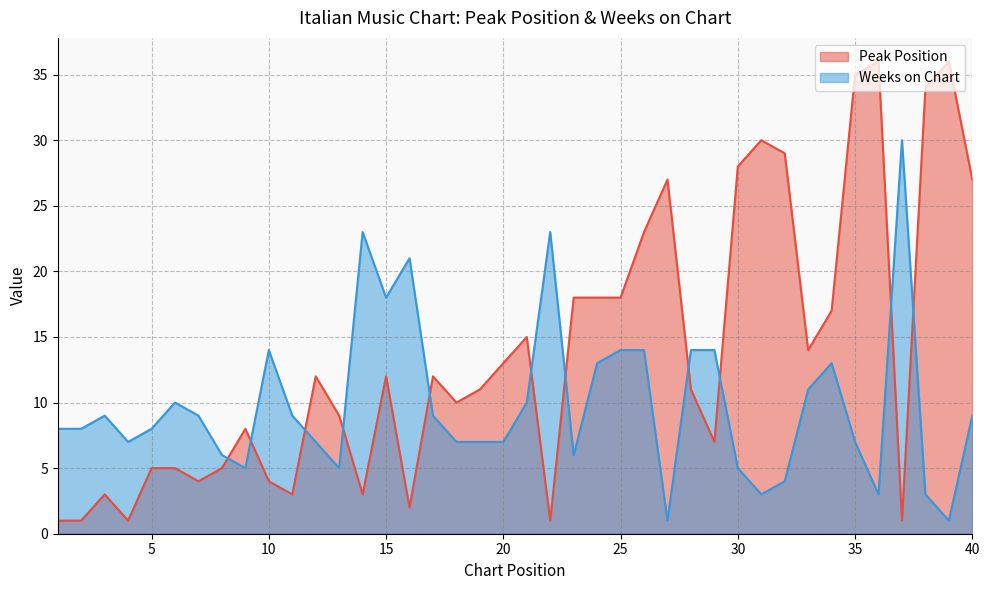

Reading left to right, transcribe all the data shown in this chart.

Peak Position: 1	1	3	1	5	5	4	5	8	4	3	12	9	3	12	2	12	10	11	13	15	1	18	18	18	23	27	11	7	28	30	29	14	17	35	36	1	34	36	27
Weeks on Chart: 8	8	9	7	8	10	9	6	5	14	9	7	5	23	18	21	9	7	7	7	10	23	6	13	14	14	1	14	14	5	3	4	11	13	7	3	30	3	1	9